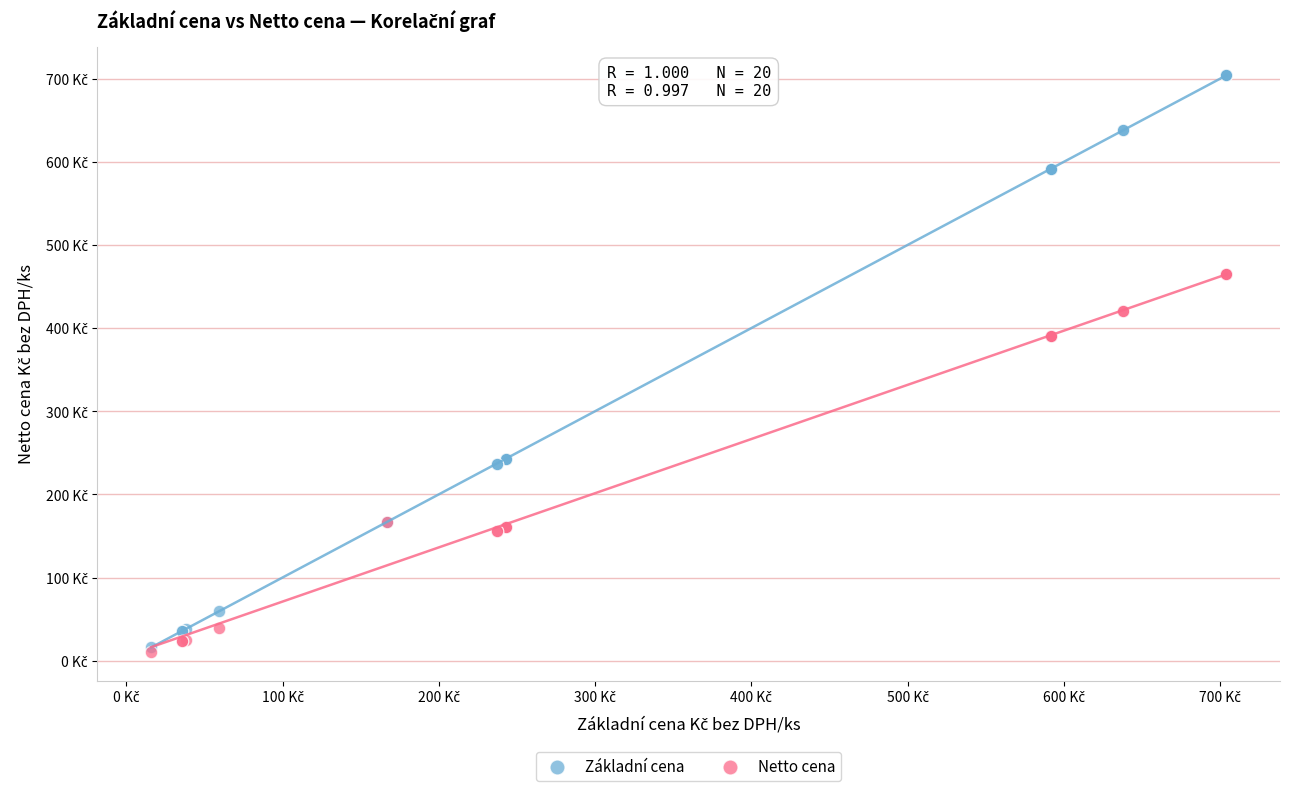

Which series contains the highest Y value?

Základní cena